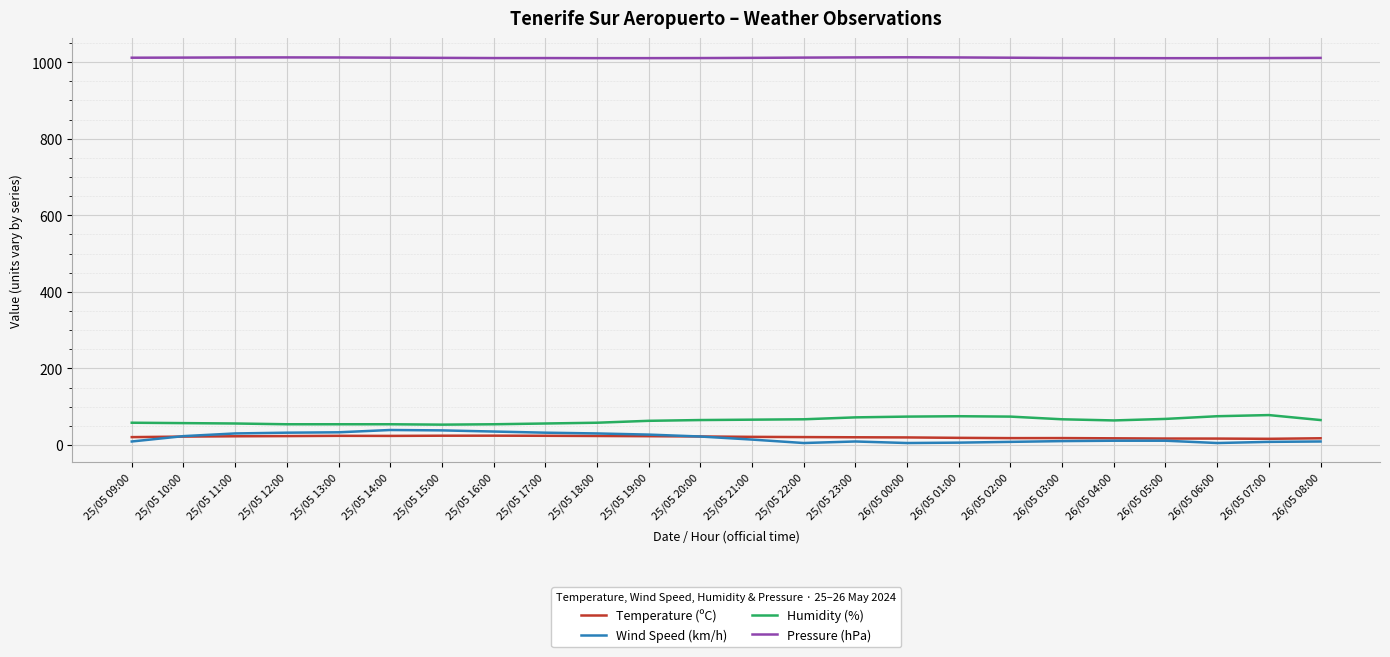

True or false: Humidity (%) and Wind Speed (km/h) intersect in this chart.

False